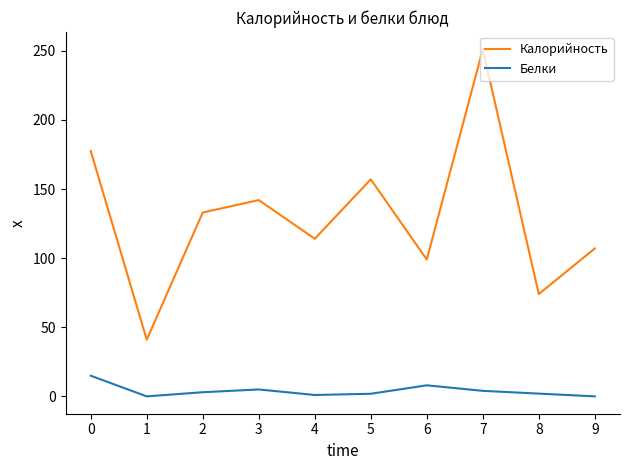

Is this an area chart (filled region under the line)?

No